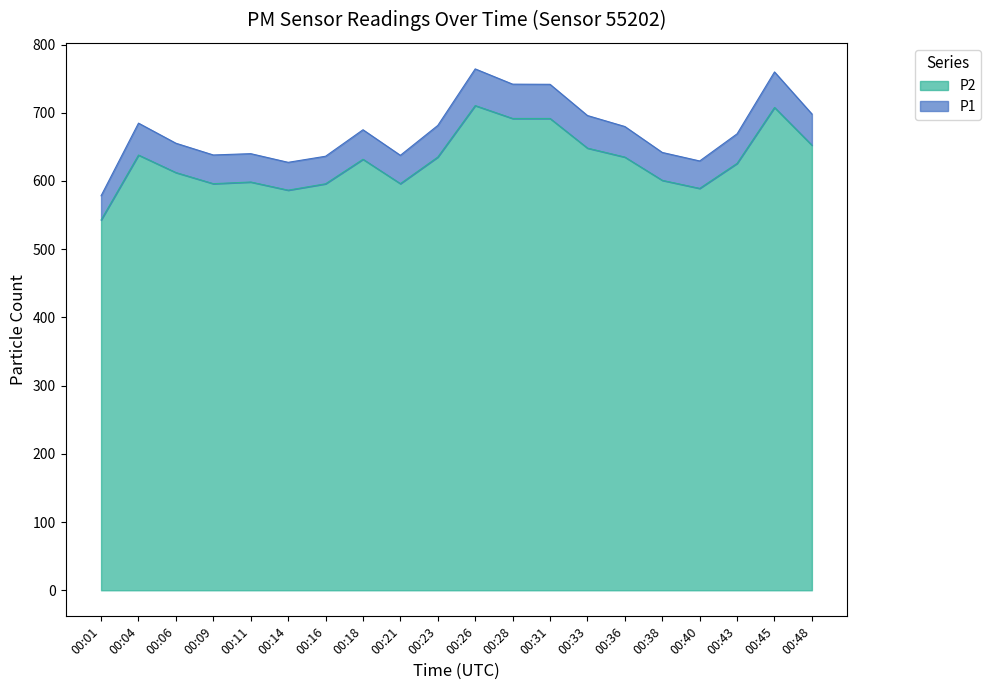

How many lines are shown in the chart?

2